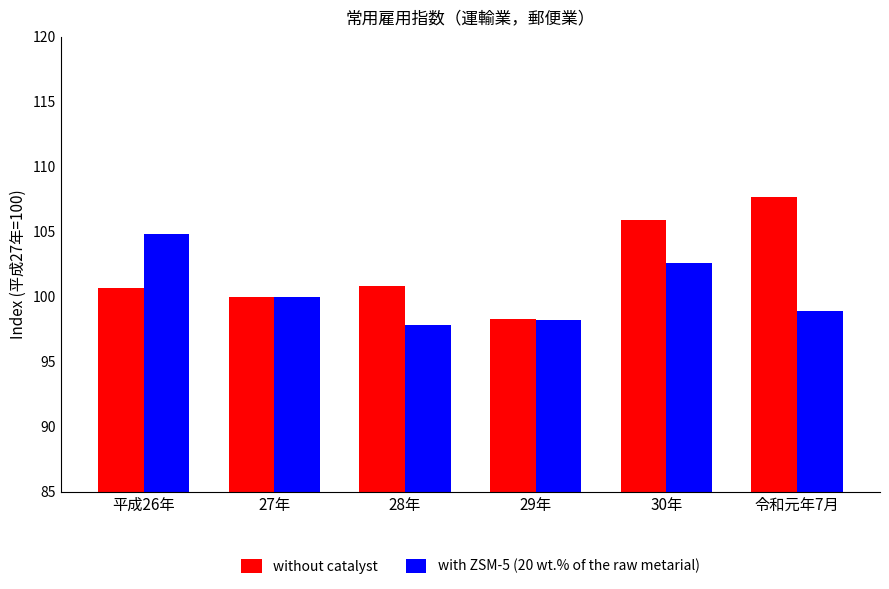

What is the difference between the highest and lowest values at 令和元年7月?

8.8